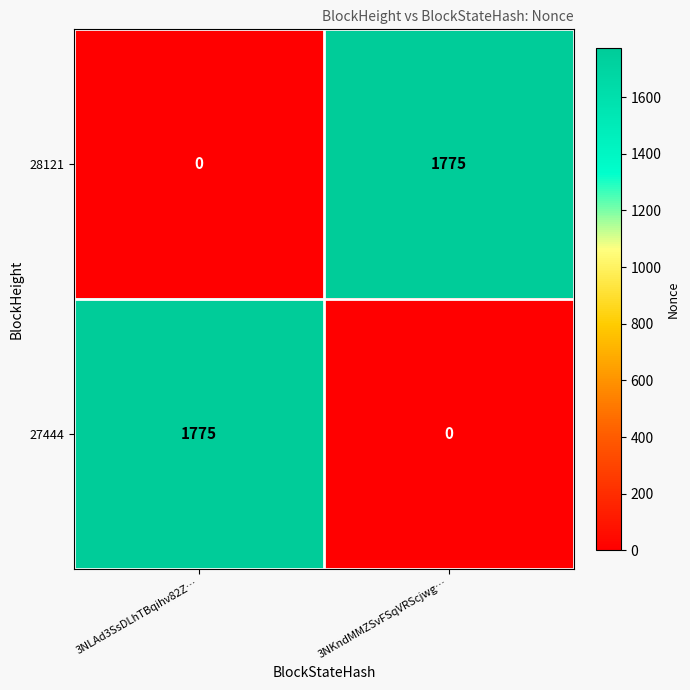

What is the total value across all series at 3NLAd3SsDLhTBqihv82Z…?

1775